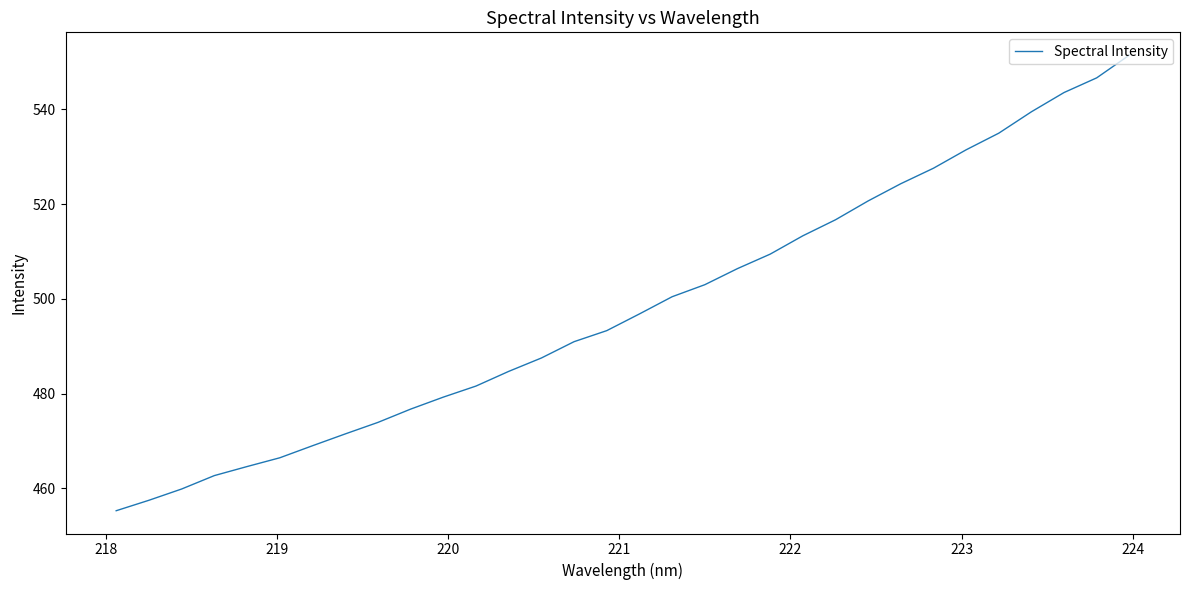

What is the maximum value shown in the chart?

551.4